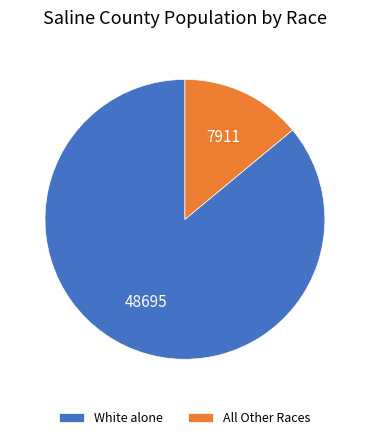

Is it true that White alone is 86% of the pie?

True